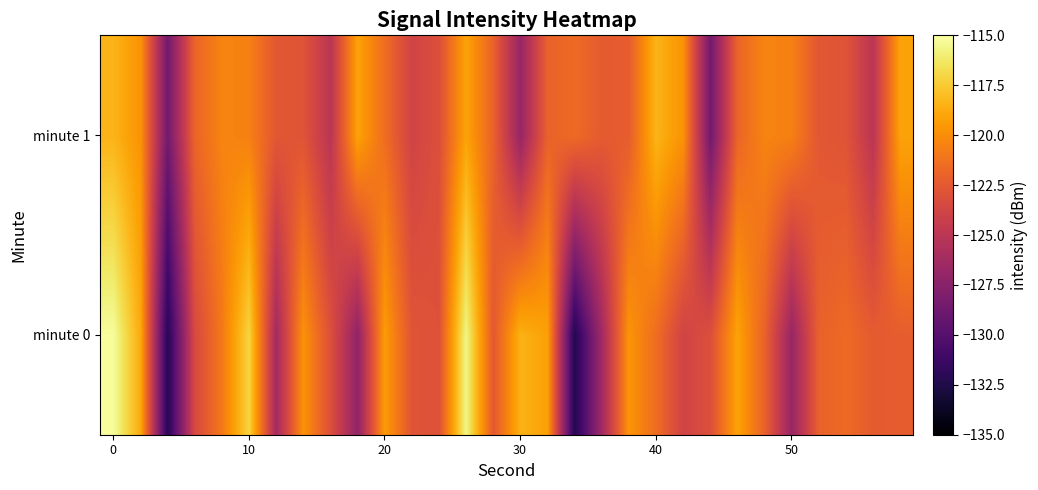

Which series has the widest spread of values?

minute 0